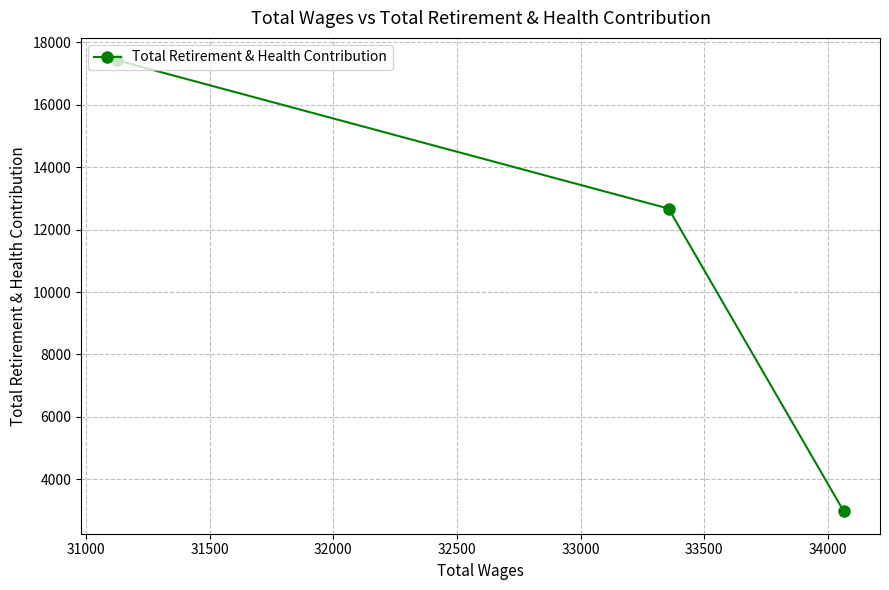

What is the average value?

11023